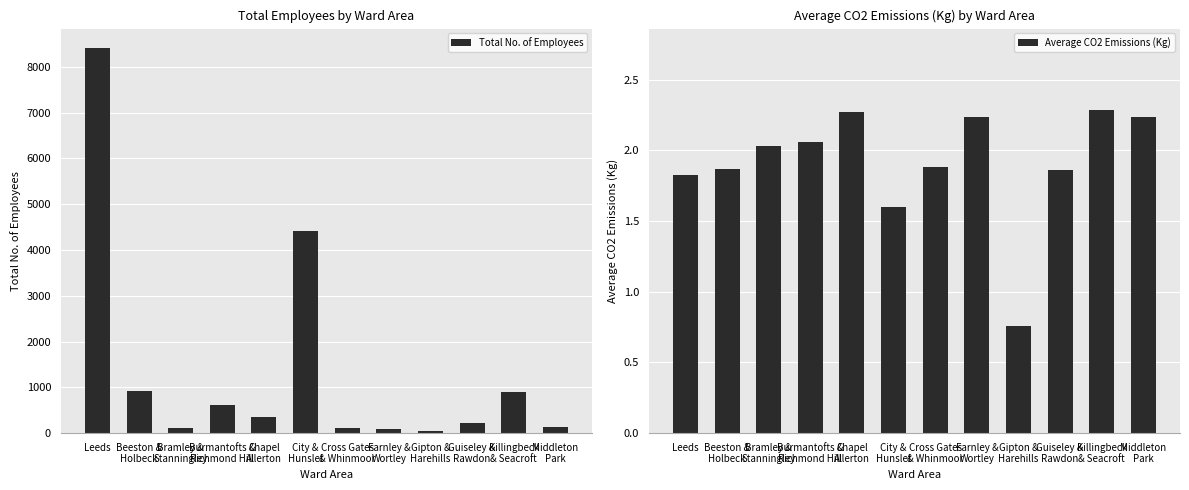

What is the smallest value displayed?

0.8